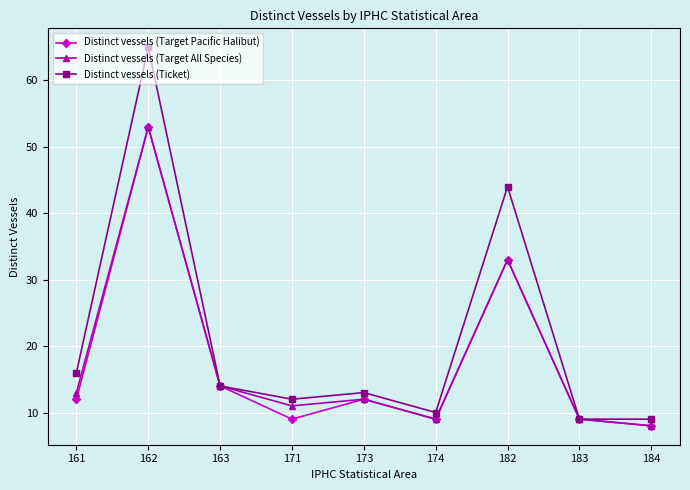

What is the lowest value of the Distinct vessels (Ticket) series?

9